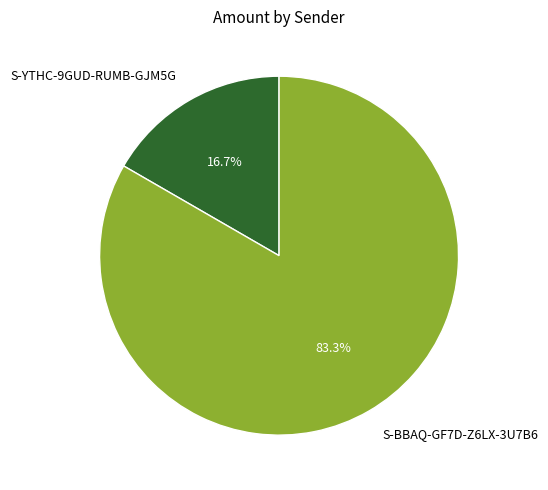

To the nearest percent, what is the combined percentage of S-BBAQ-GF7D-Z6LX-3U7B6 and S-YTHC-9GUD-RUMB-GJM5G?

100%